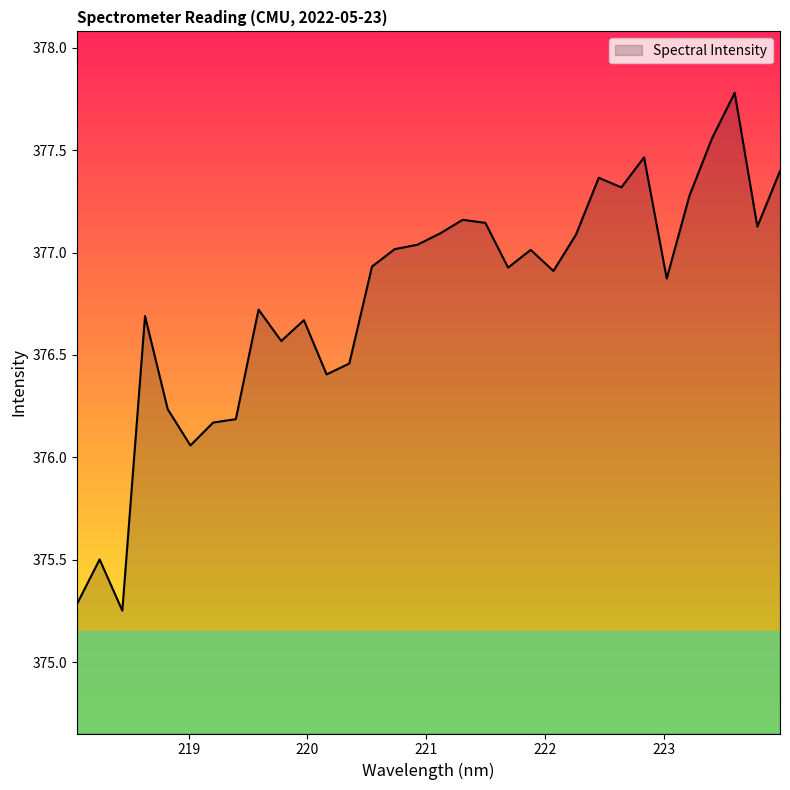

What is the maximum value shown in the chart?

377.8